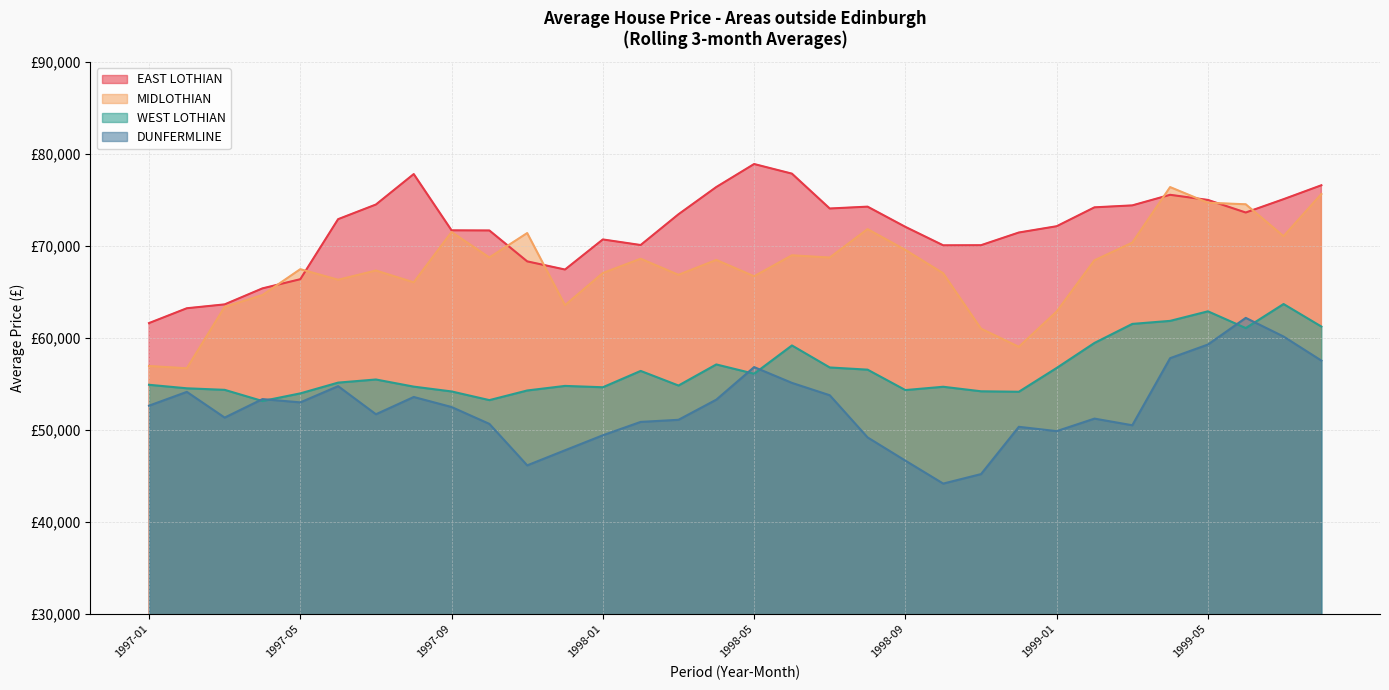

True or false: WEST LOTHIAN and MIDLOTHIAN cross at least once.

False